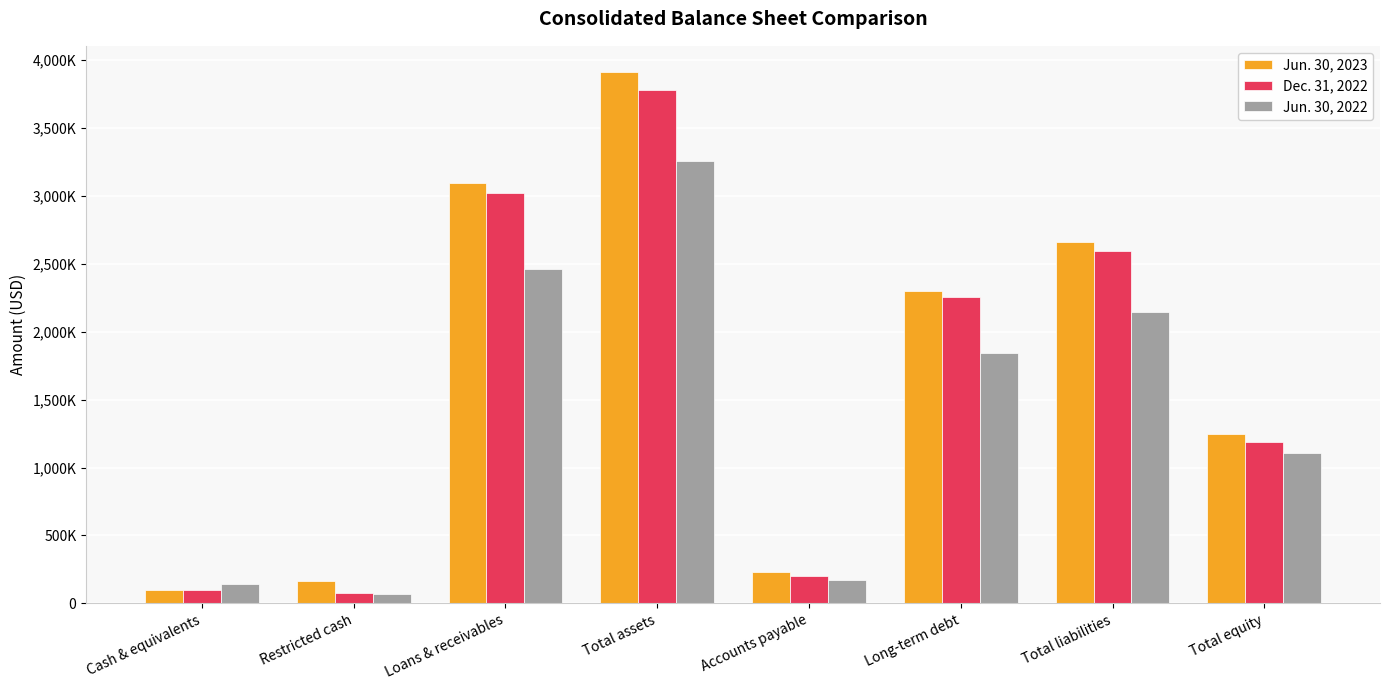

At Cash & equivalents, list the series in order from largest to smallest.

Jun. 30, 2022, Dec. 31, 2022, Jun. 30, 2023